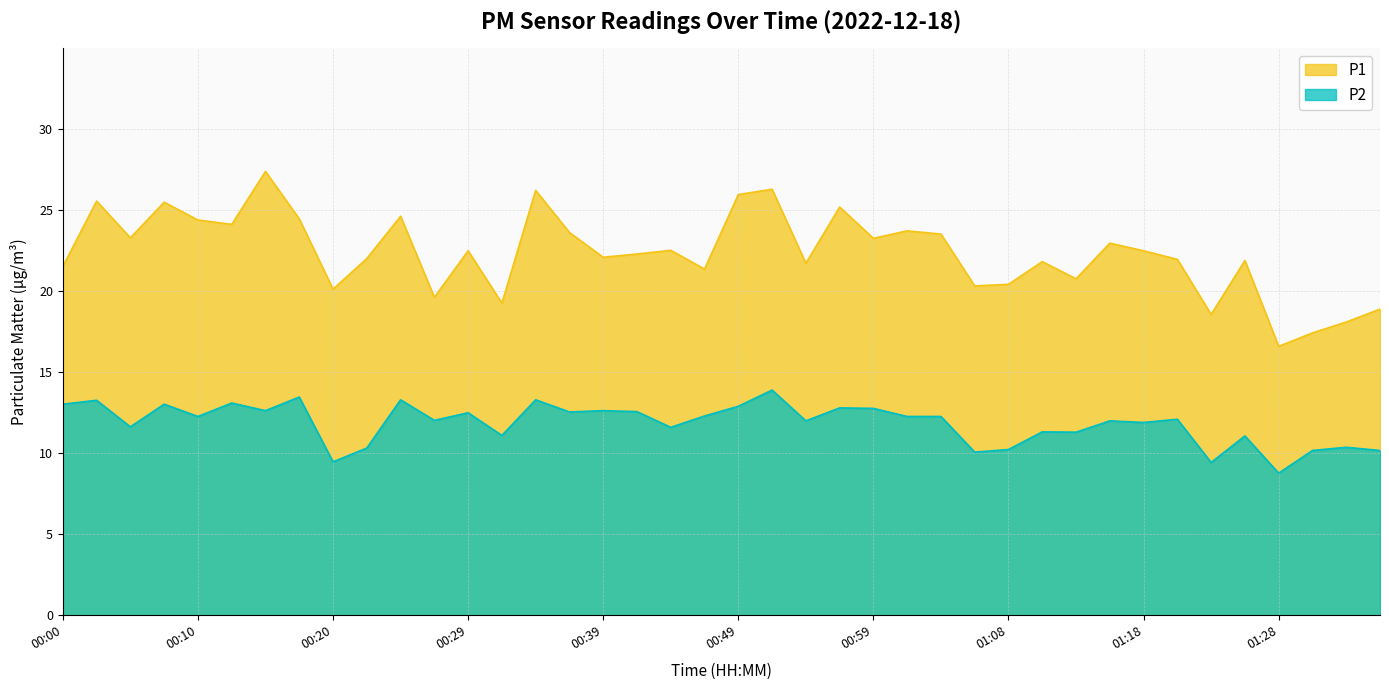

Where does the P2 series first go above 12?

00:00